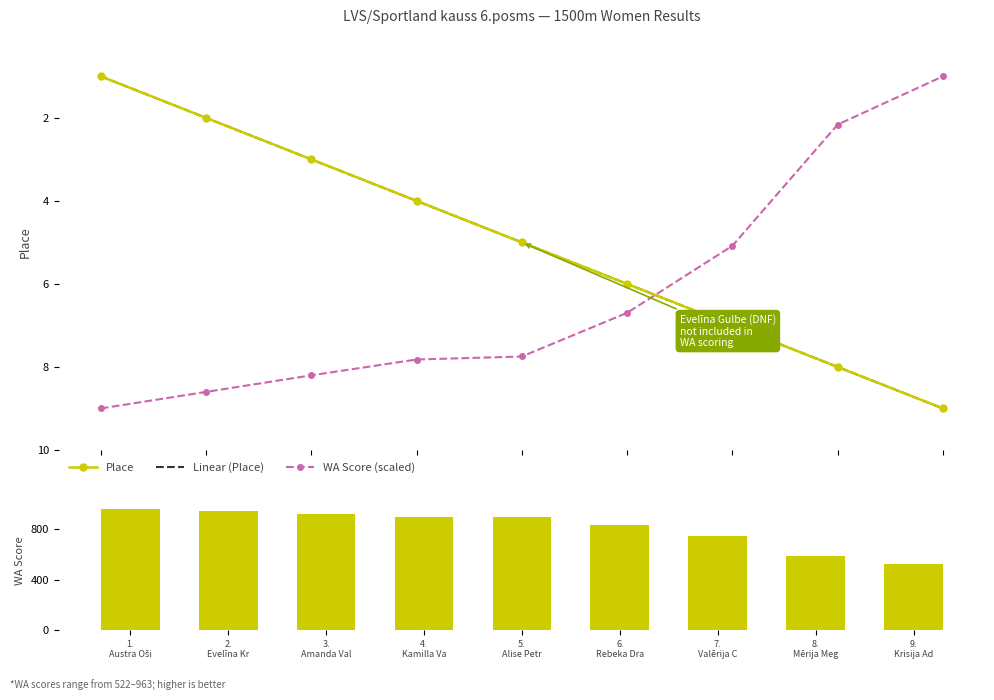

Are the bars grouped side by side (vs. stacked)?

Yes